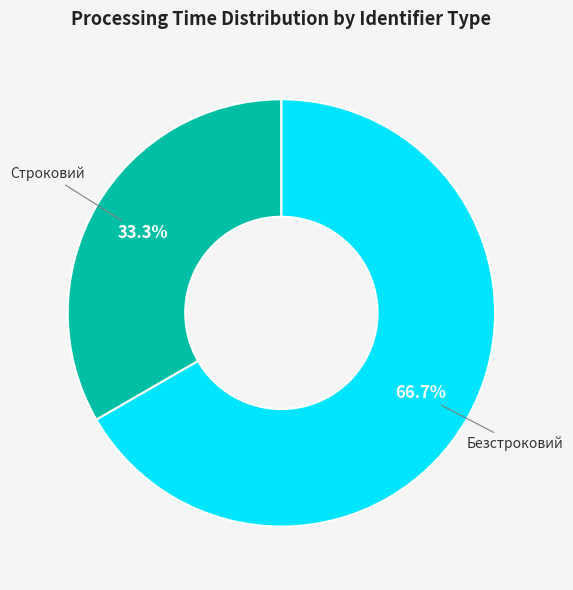

To the nearest percent, what is the difference between the largest and smallest slice percentages?

33%